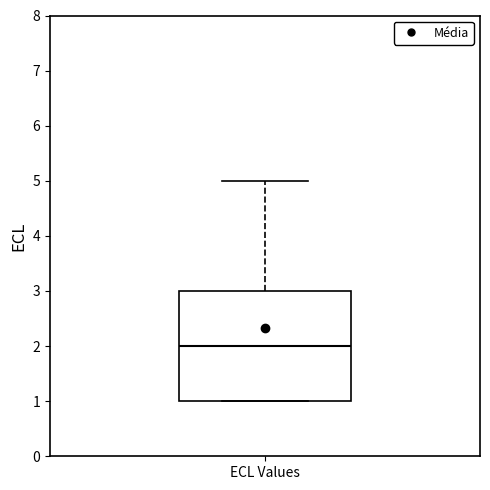

Transcribe this box plot: give where the median line is, the range the box spans, and where the two whiskers end, as read against the y-axis. The values are not printed on the chart, so give them approximately, as read against the axis.

median 2, box 1 to 3, whiskers 1 to 5